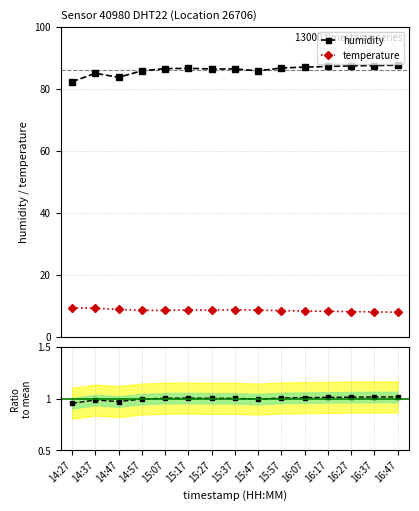

Where does the temperature series first go above 8?

14:27